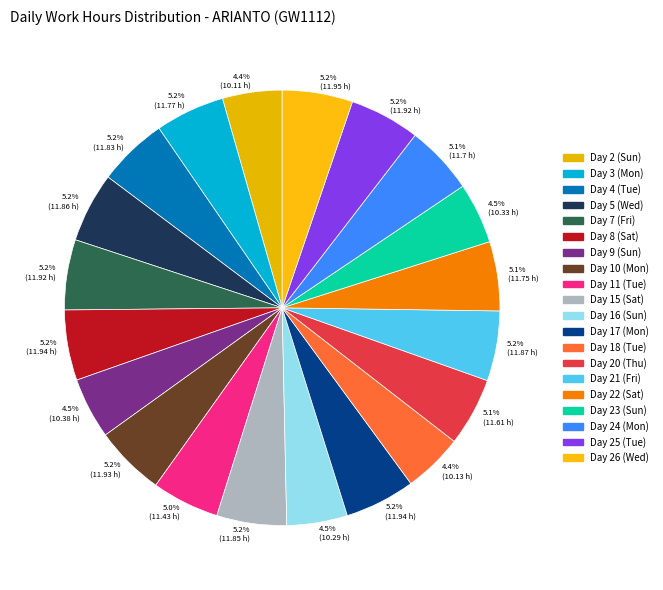

What is the change in value from Day 21 (Fri) to Day 23 (Sun)?

-1.5